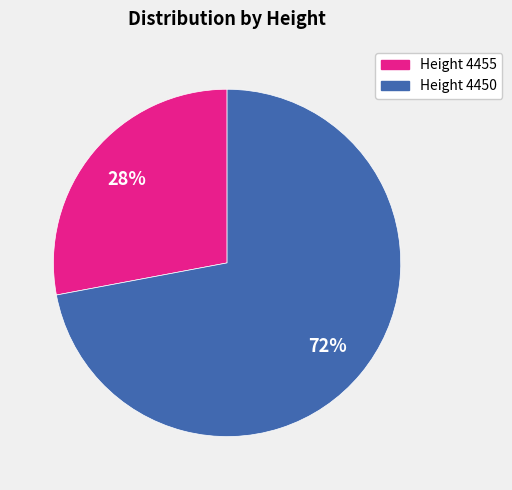

Is the sum of Height 4450 and Height 4455 greater than half?

Yes